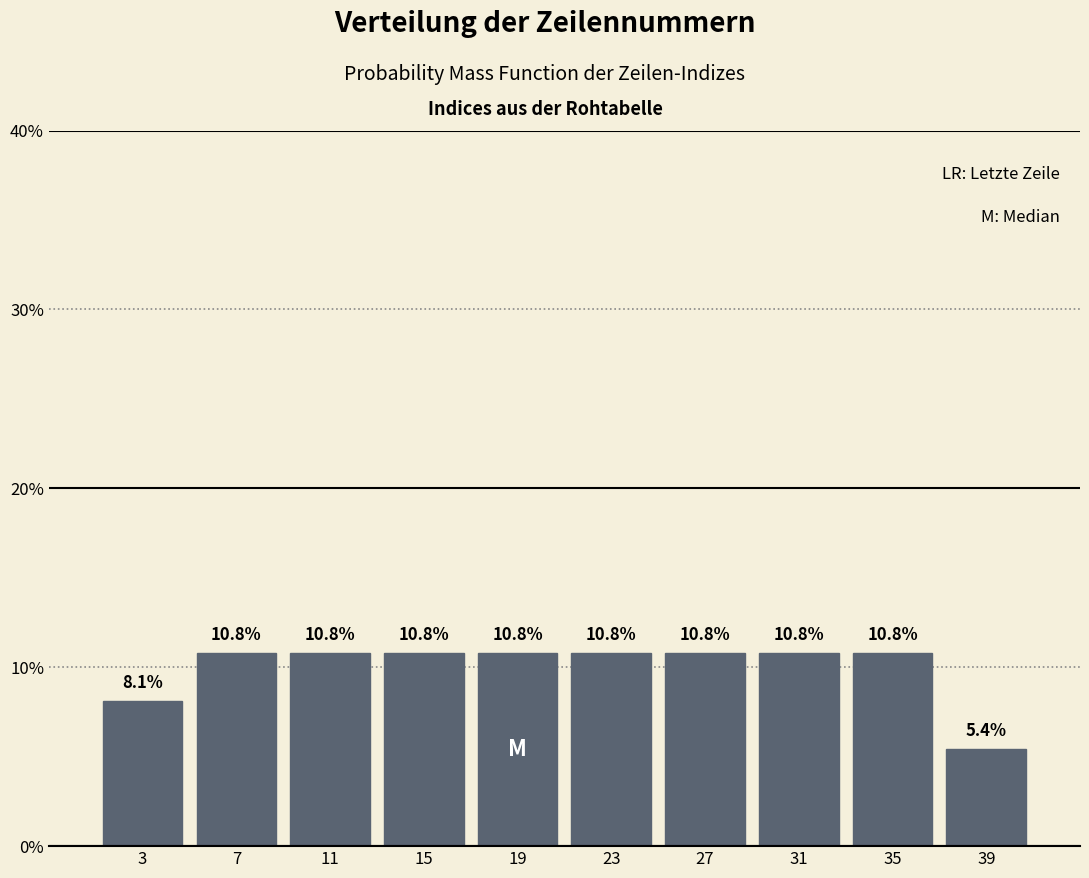

Reading left to right, transcribe this chart: for each bar, give the range it covers on the x-axis and its height.

1 to 5: 8.1
5 to 9: 10.8
9 to 13: 10.8
13 to 17: 10.8
17 to 21: 10.8
21 to 25: 10.8
25 to 29: 10.8
29 to 33: 10.8
33 to 37: 10.8
37 to 41: 5.4